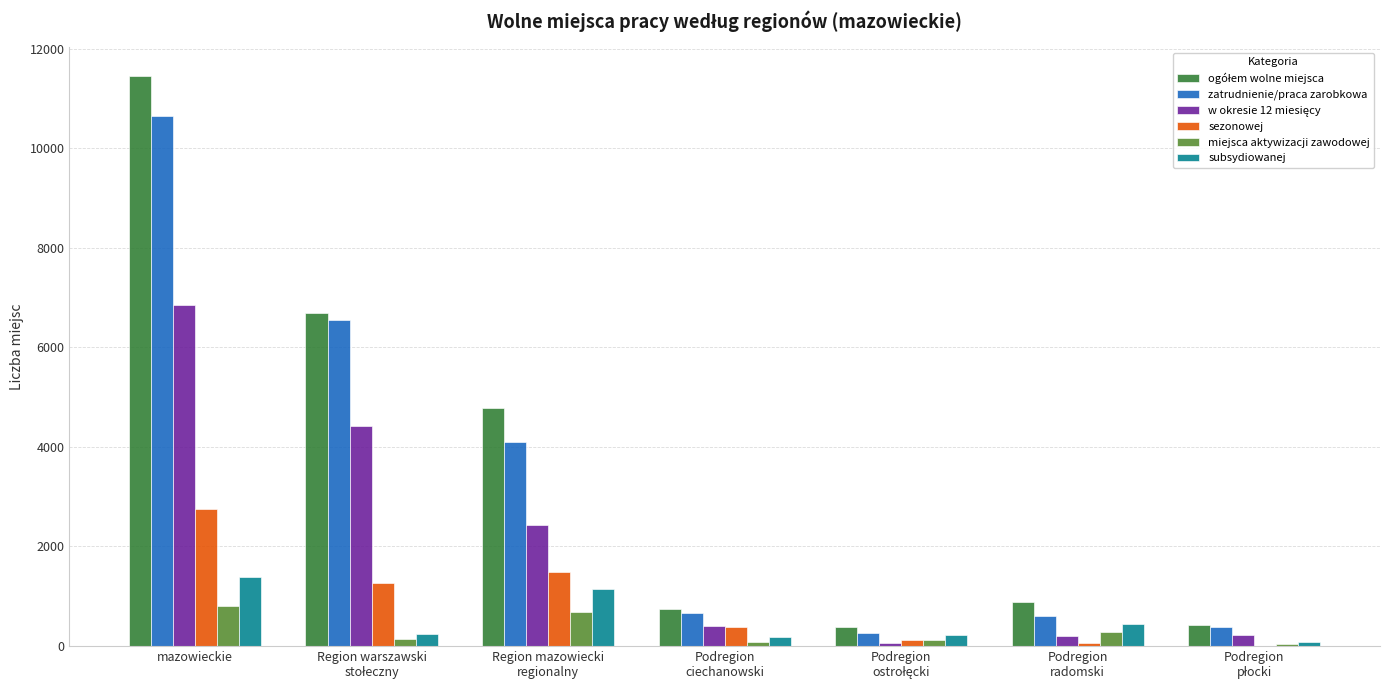

How many distinct data groups are displayed?

6